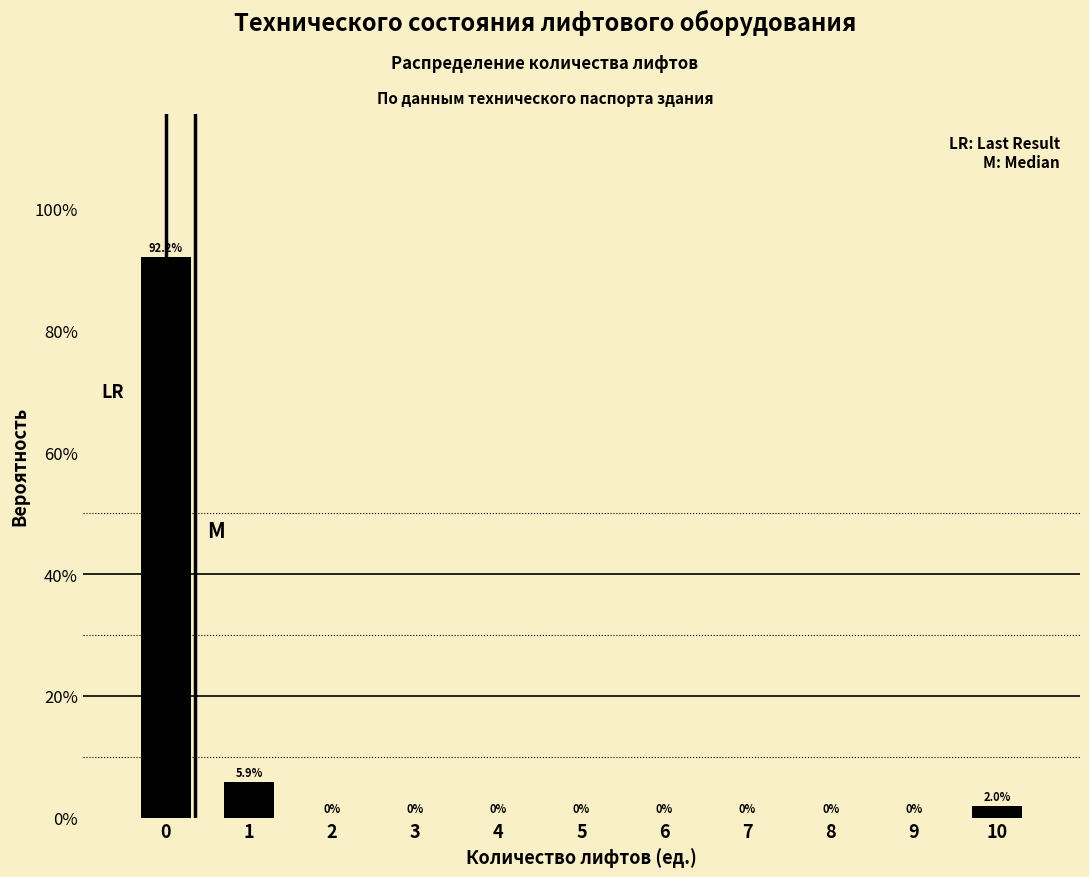

Reading right to left, transcribe all the data shown in this chart.

10=2.0	9=0.0	8=0.0	7=0.0	6=0.0	5=0.0	4=0.0	3=0.0	2=0.0	1=5.9	0=92.2